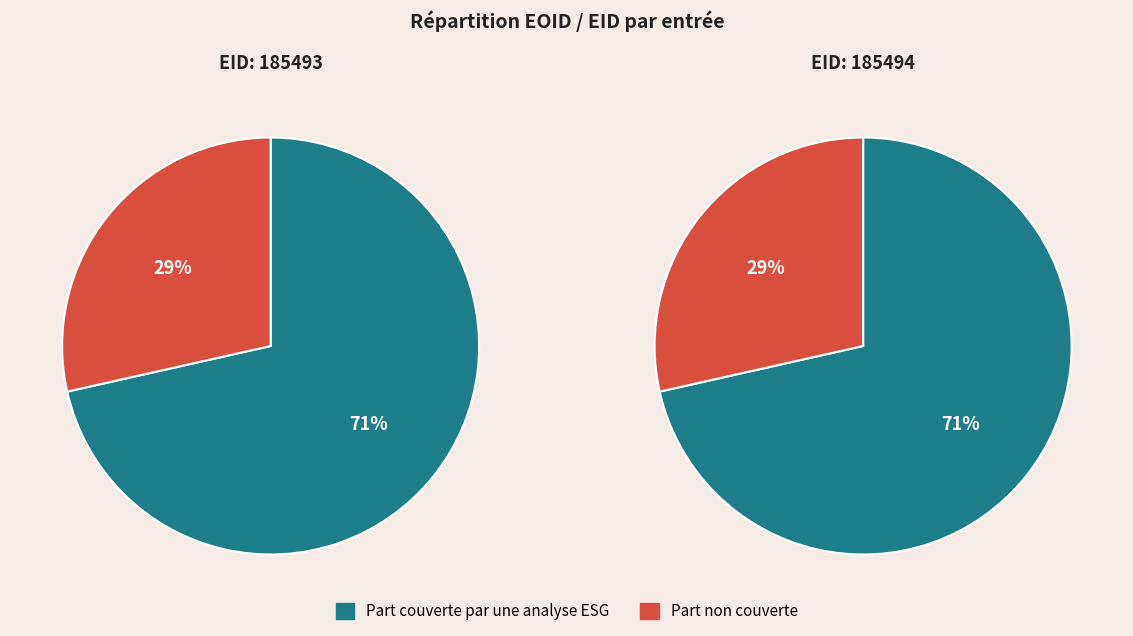

To the nearest percent, what portion does 185493 represent?

50%